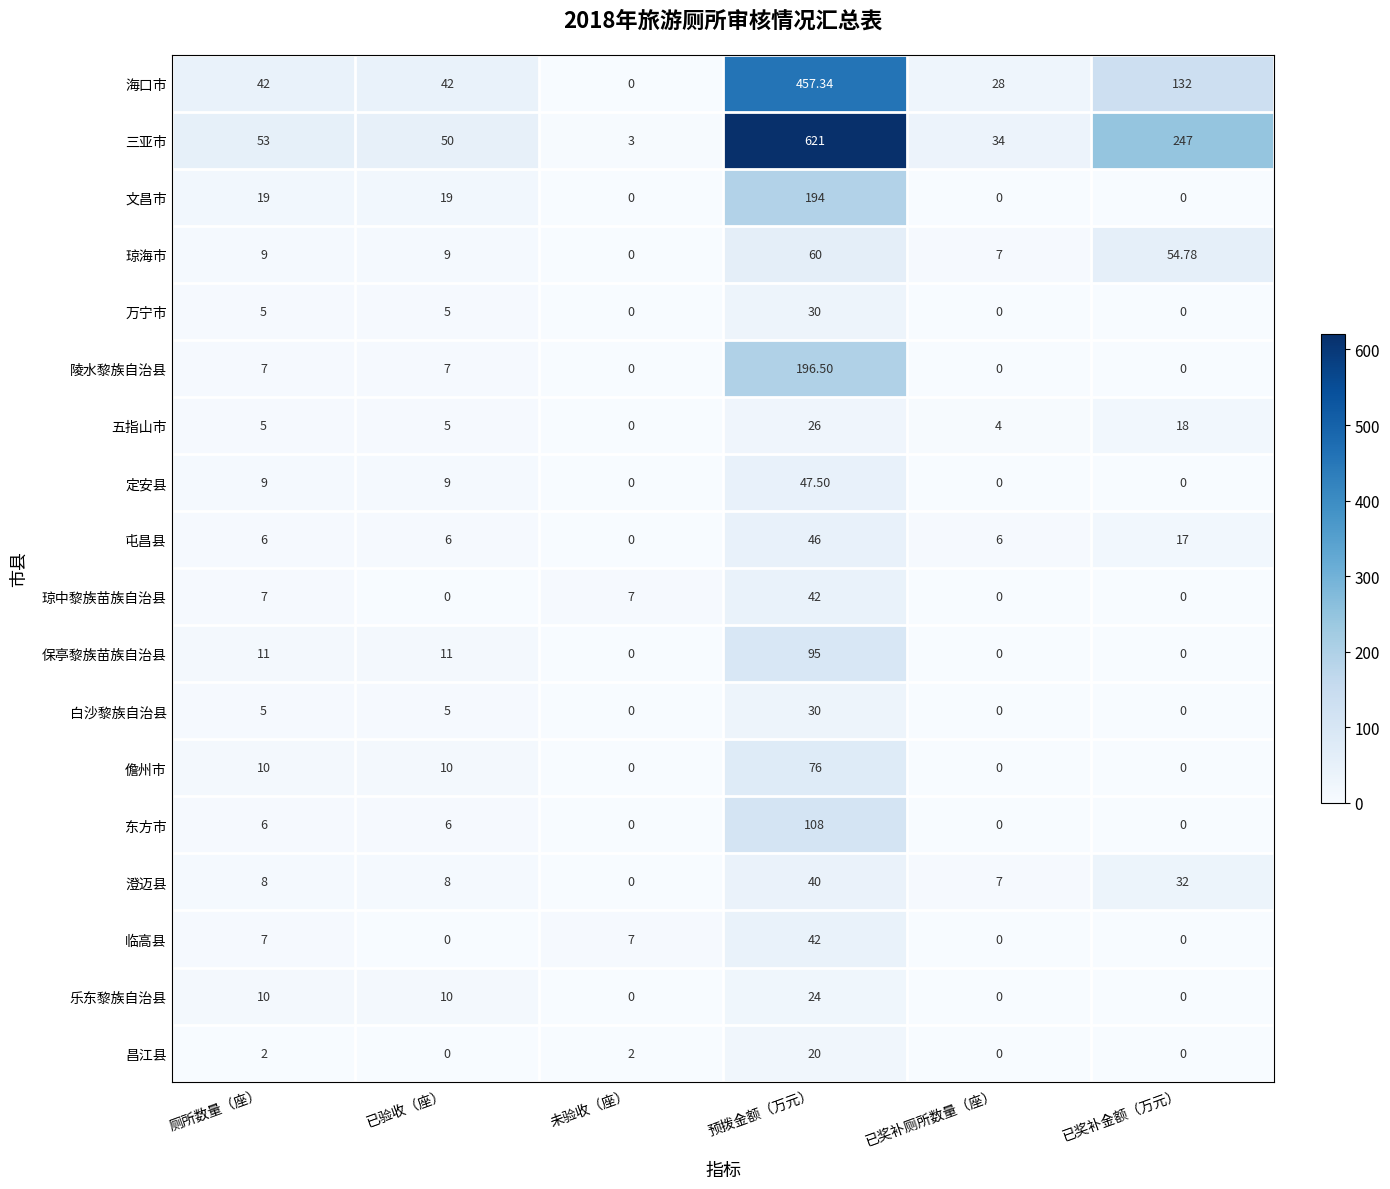

Is the value of 三亚市 at 已验收（座） greater than the value of 琼海市 at 已奖补金额（万元）?

No